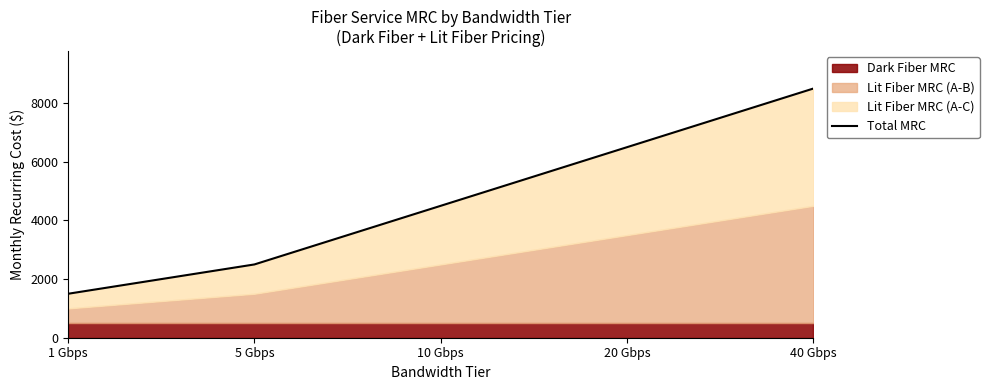

What is the difference between the second highest and second lowest values?

4000